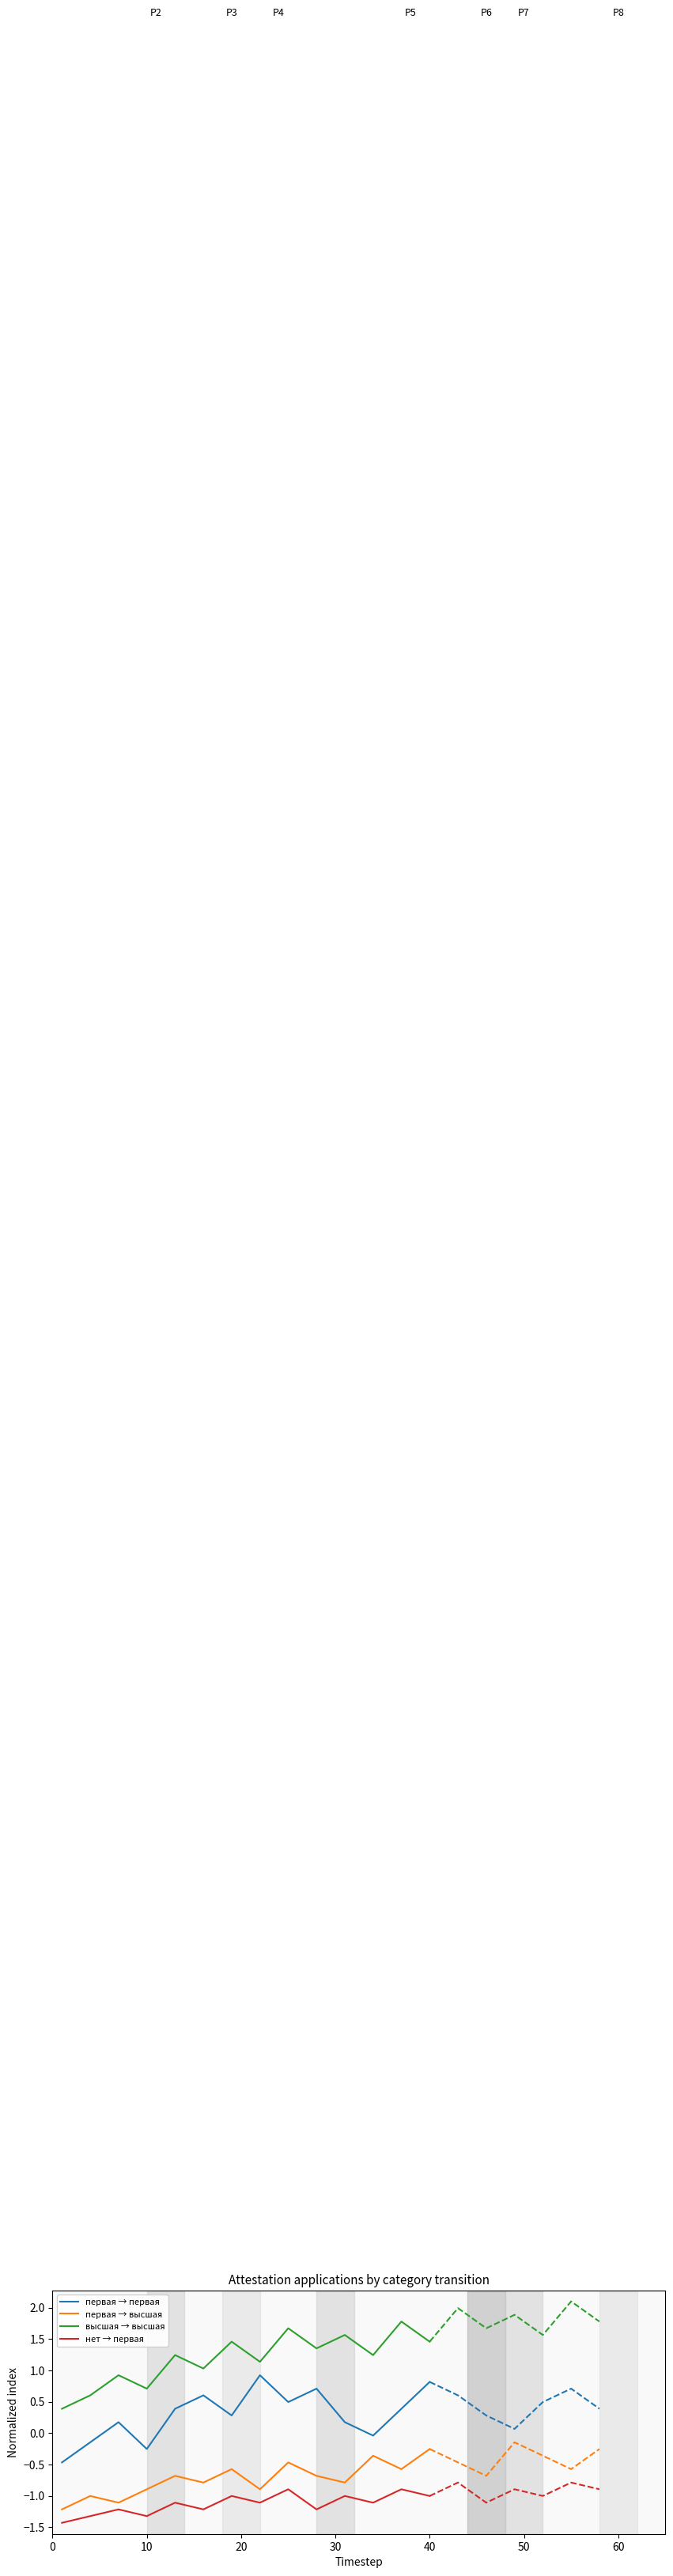

What is the lowest value of the первая → высшая series?

-1.2